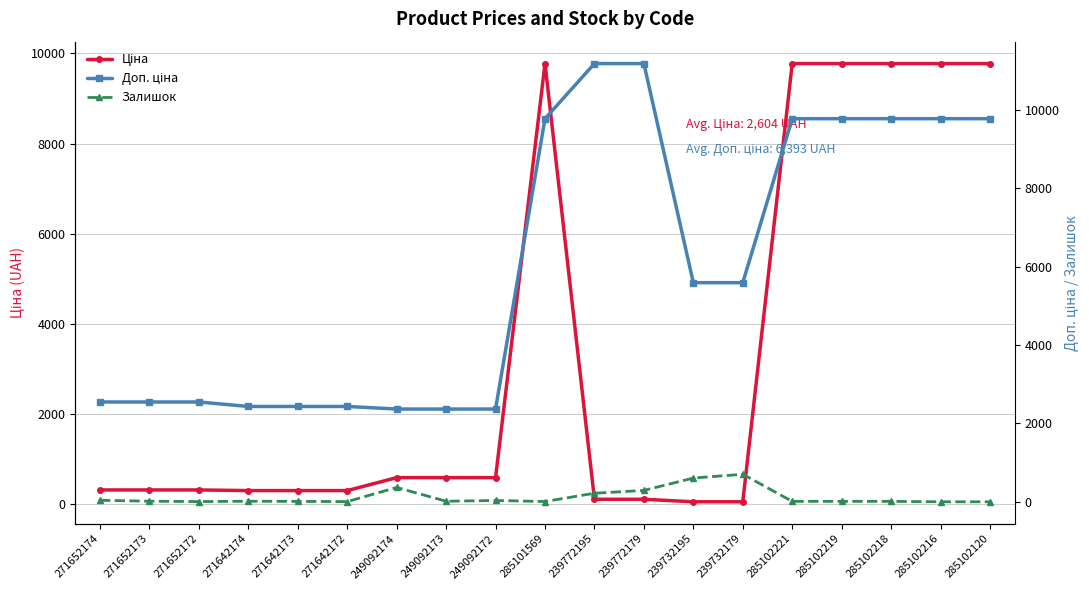

At which category is the sum across all series the highest?

285102221